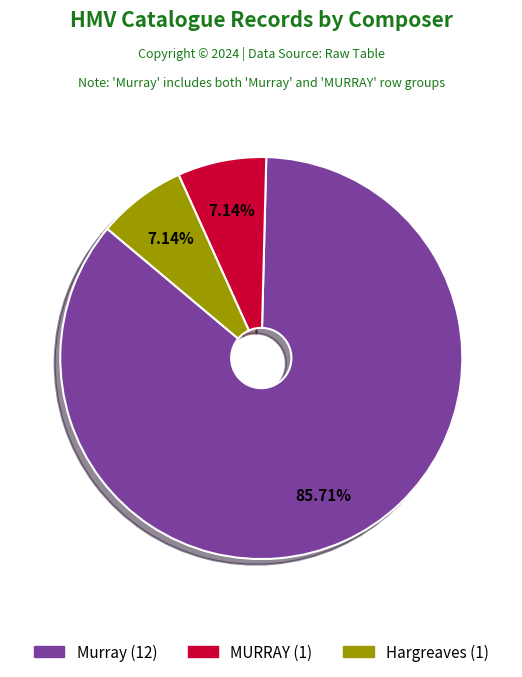

The Murray slice represents 74% of the pie. True or false?

False